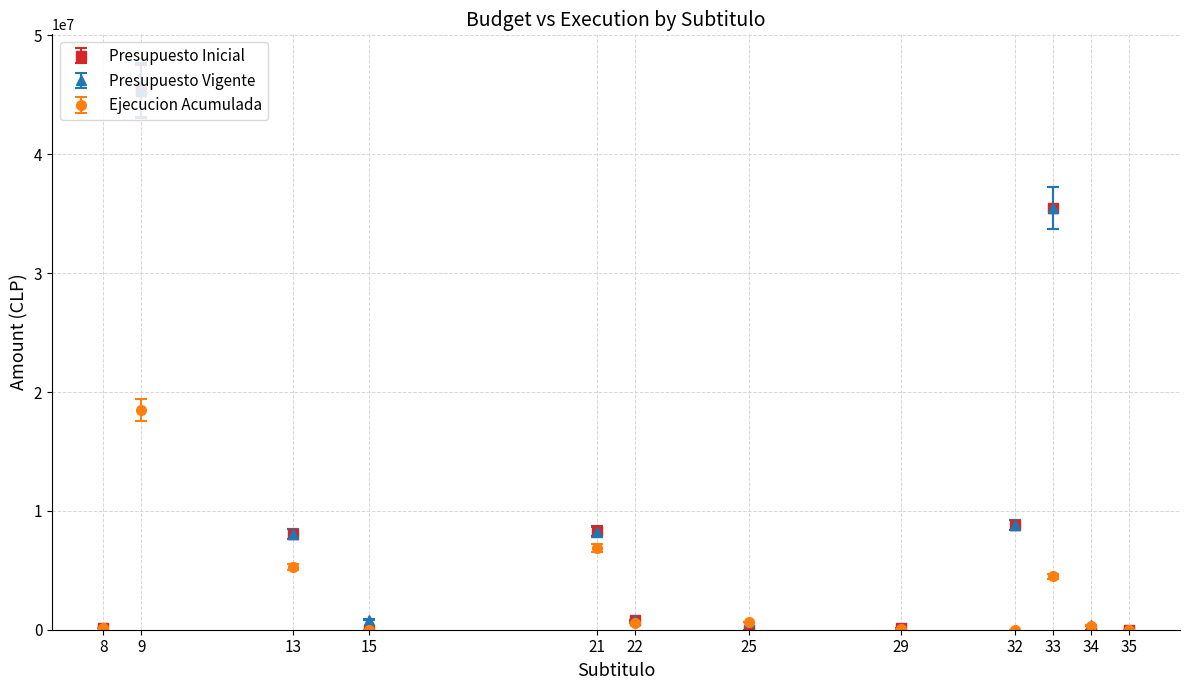

Between 21 and 32, which series saw the biggest shift?

Ejecucion Acumulada